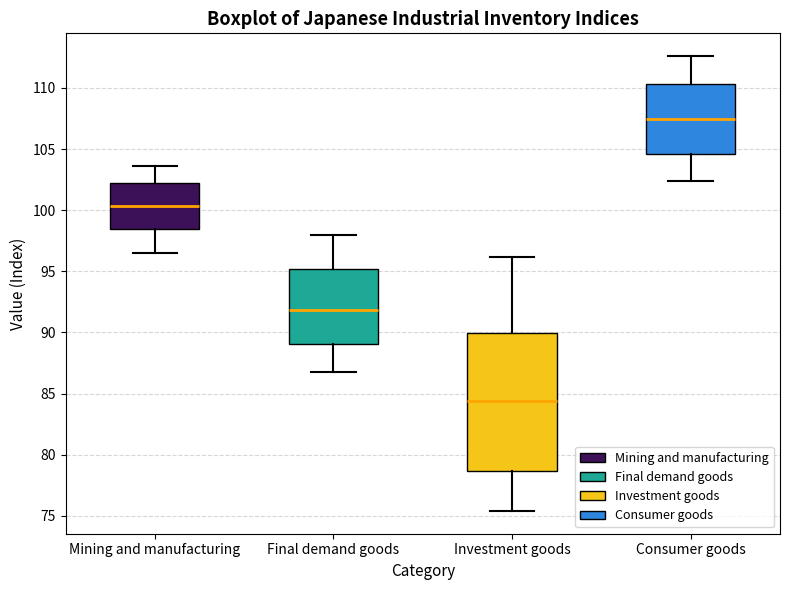

Which box is the tallest, from its lower edge to its upper edge?

Investment goods